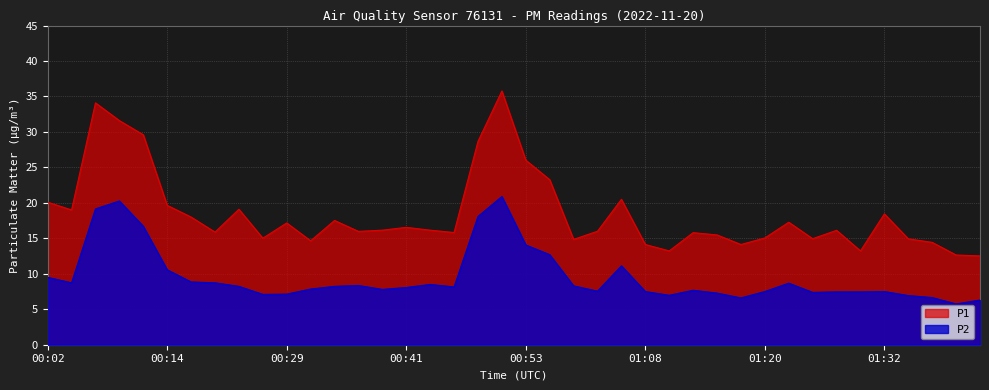

What is the total value across all series at 01:27?

23.6